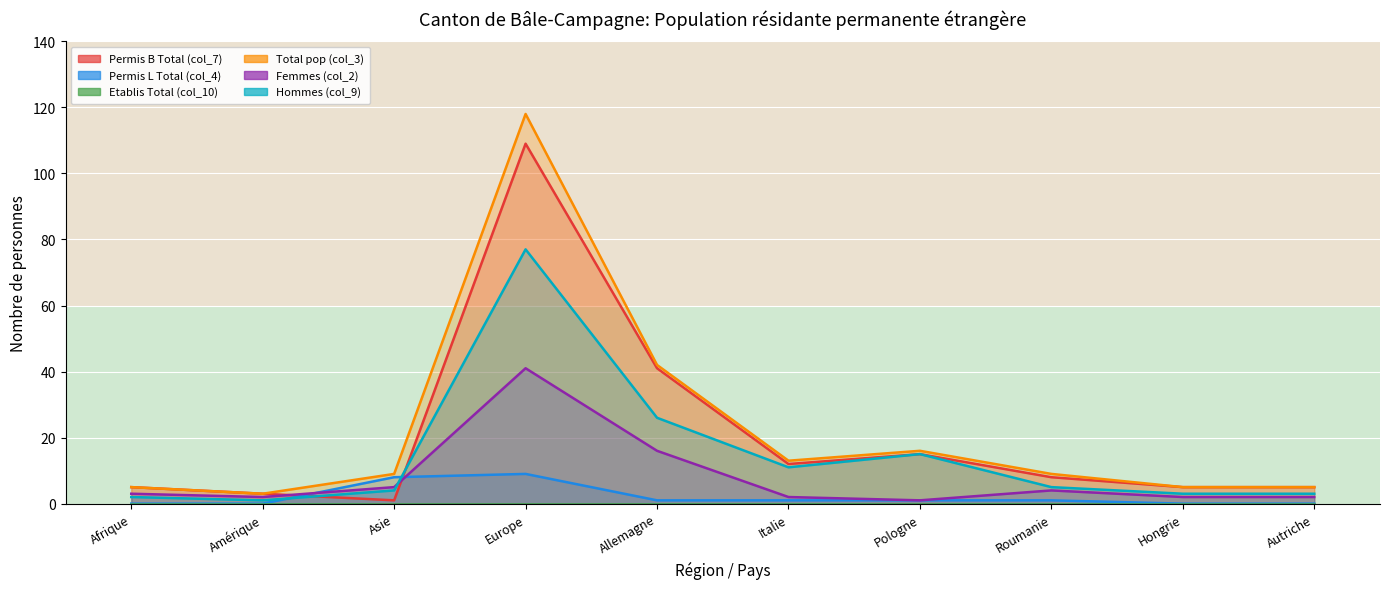

At which category is the sum across all series the highest?

Europe